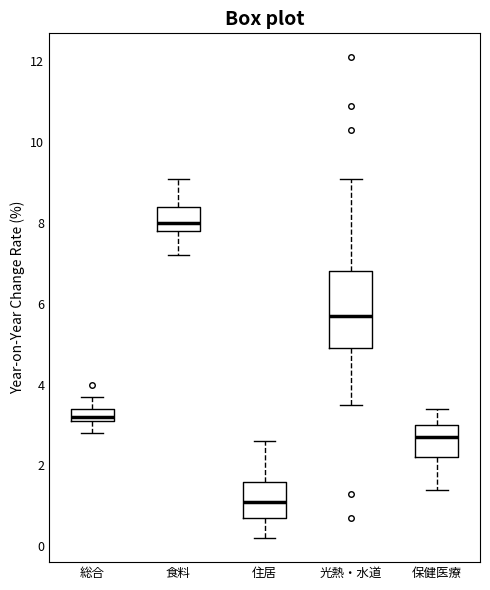

Comparing the boxes themselves (not the whiskers), which one is the tallest?

光熱・水道